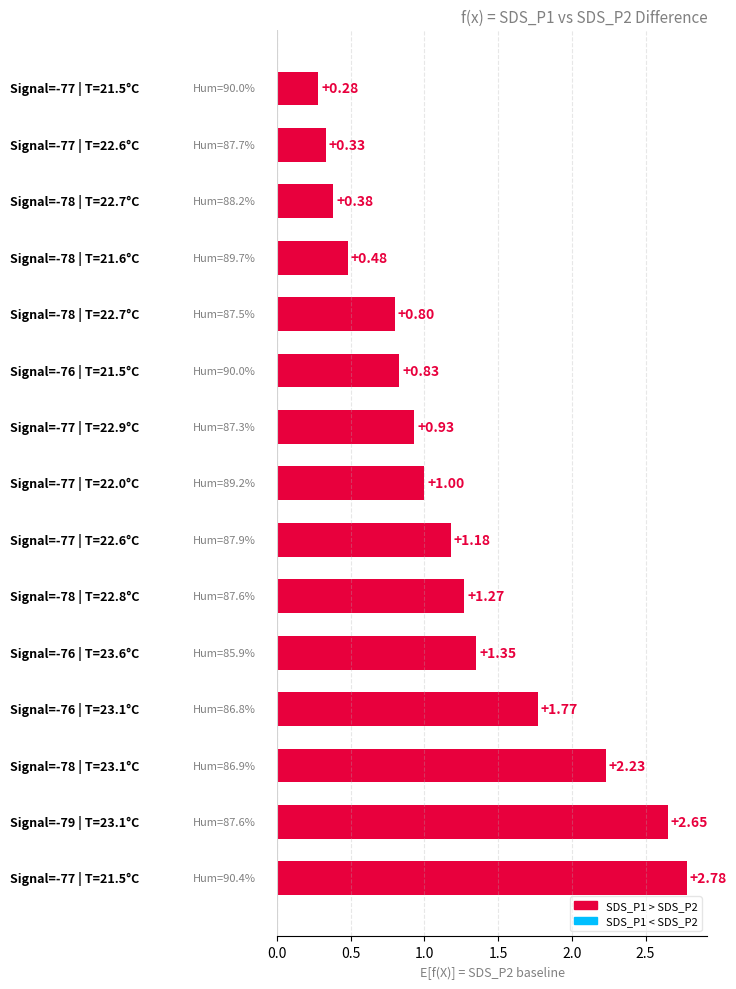

What is the difference between the maximum and minimum values?

2.5